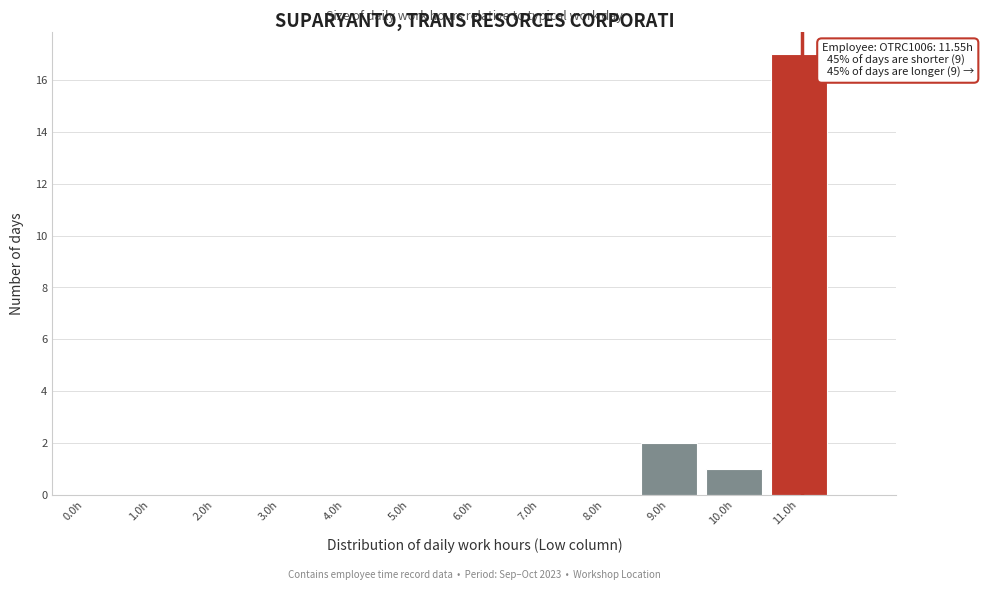

Reading left to right, transcribe all the data shown in this chart.

0.0h=0	1.0h=0	2.0h=0	3.0h=0	4.0h=0	5.0h=0	6.0h=0	7.0h=0	8.0h=0	9.0h=2	10.0h=1	11.0h=17